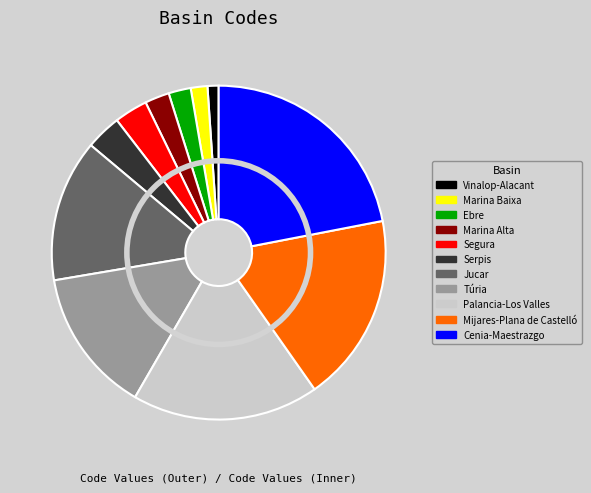

What percentage do Segura and Mijares-Plana de Castelló together represent?

21.5%